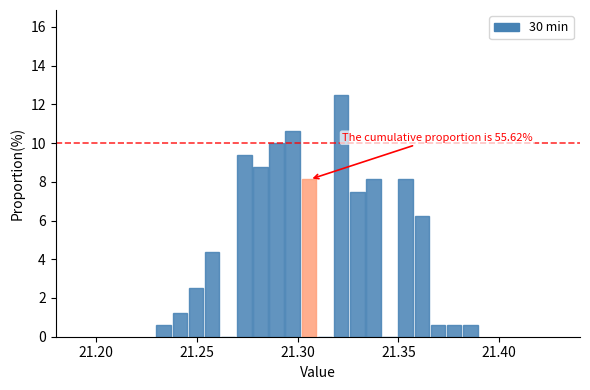

Around what value on the x-axis is the tallest bar? Give the approximate position of its centre, as read against the axis.

21.320